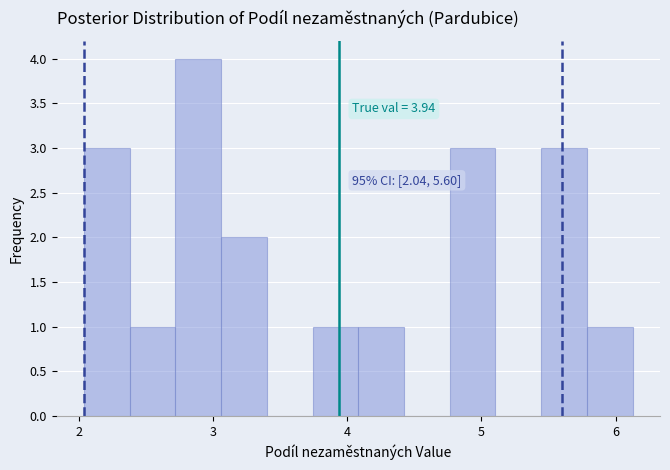

Around what value on the x-axis is the tallest bar? Give the approximate position of its centre, as read against the axis.

2.9